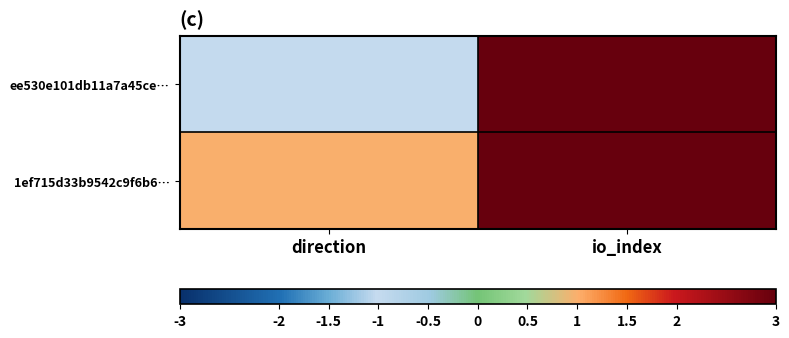

Reading left to right, list all the values displayed in this chart.

ee530e101db11a7a45ce…: direction=-1	io_index=29
1ef715d33b9542c9f6b6…: direction=1	io_index=44